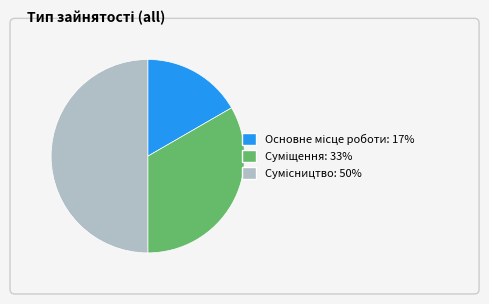

What percentage is the Основне місце роботи slice, to the nearest percent?

17%